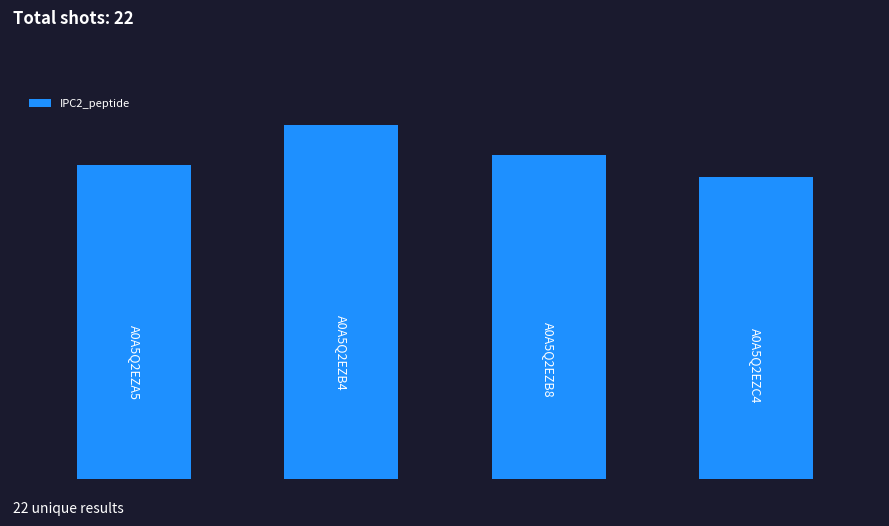

Does the chart contain any negative values?

No